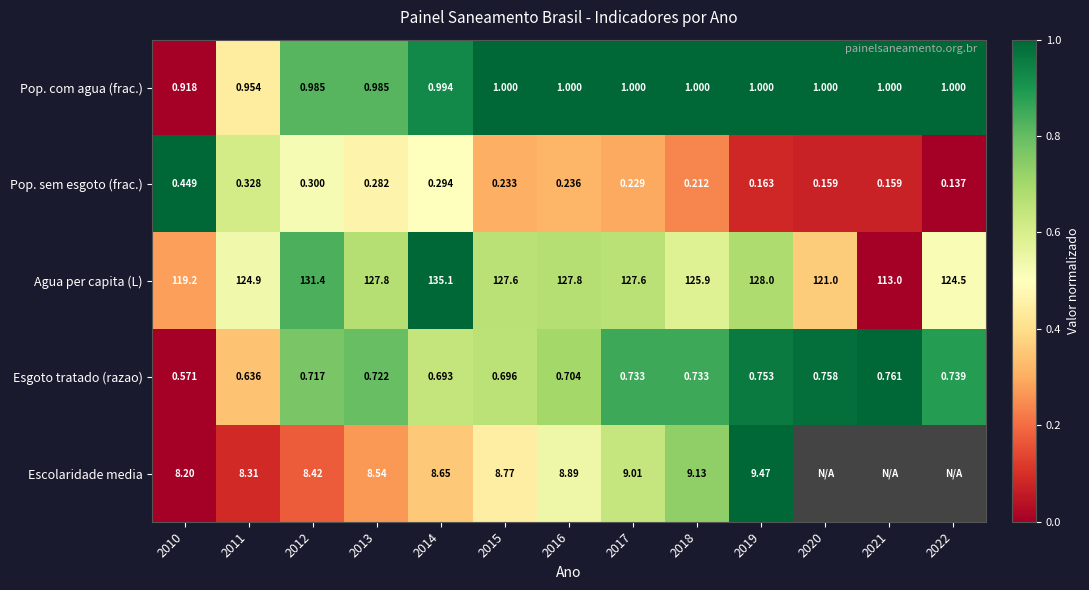

Count the number of data series in this chart.

5